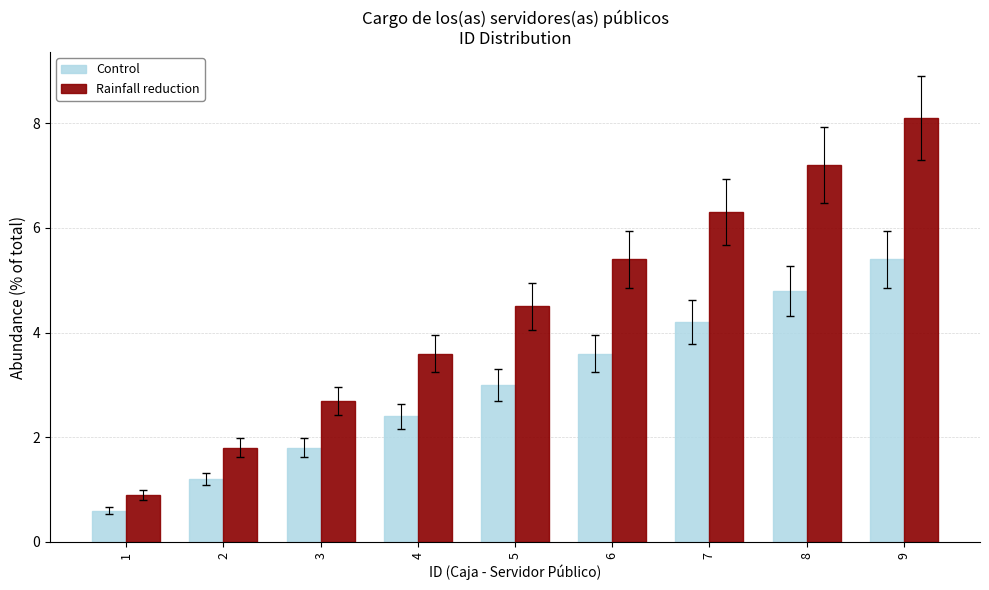

What is the difference between the Control values at 7 and 1?

3.6